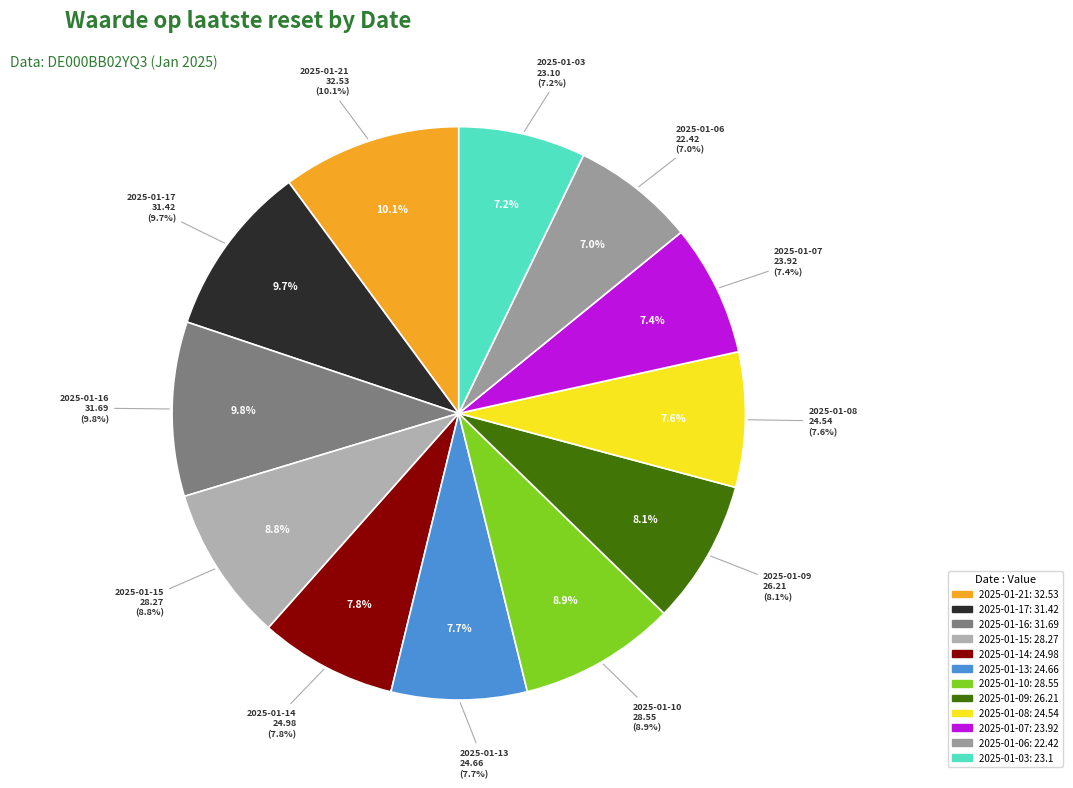

What is the change in value from 2025-01-21 to 2025-01-14?

-7.6